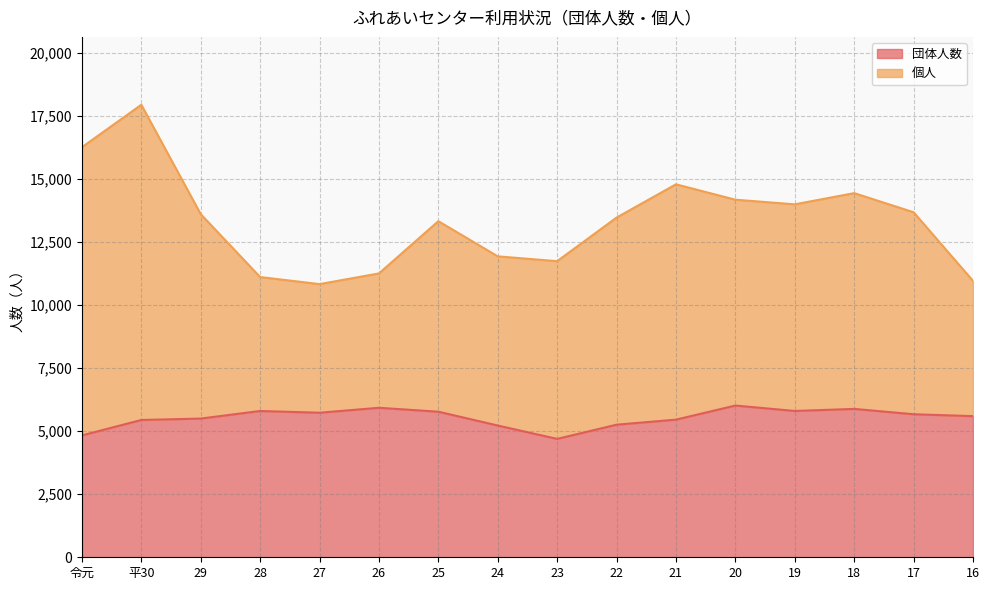

Which label corresponds to the smallest value in the chart?

23